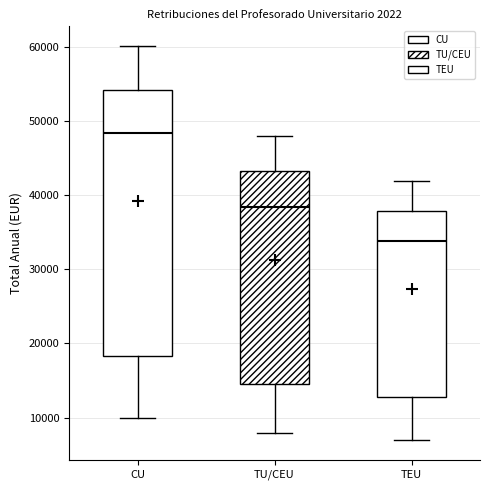

Which box is the tallest, from its lower edge to its upper edge?

CU